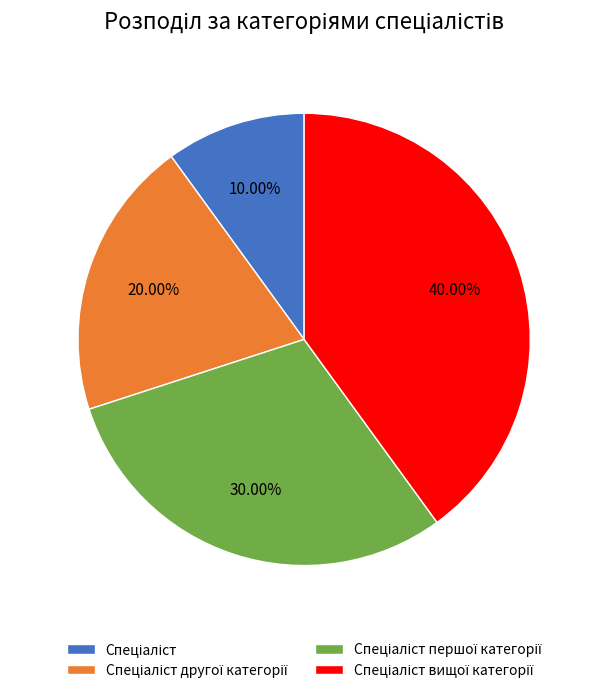

Is there any slice that represents more than half of the pie?

No